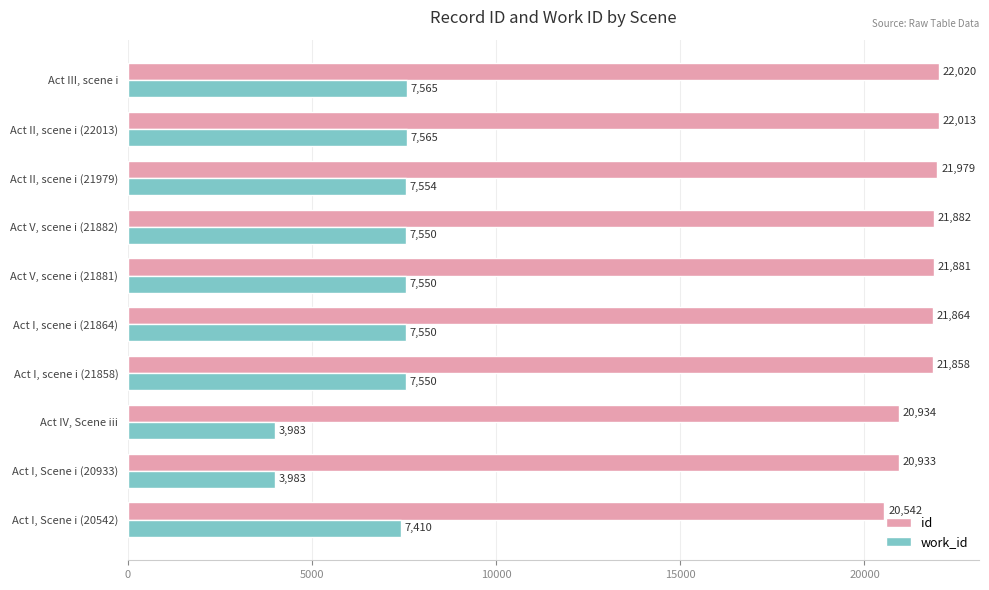

What is the highest value of the id series?

22020